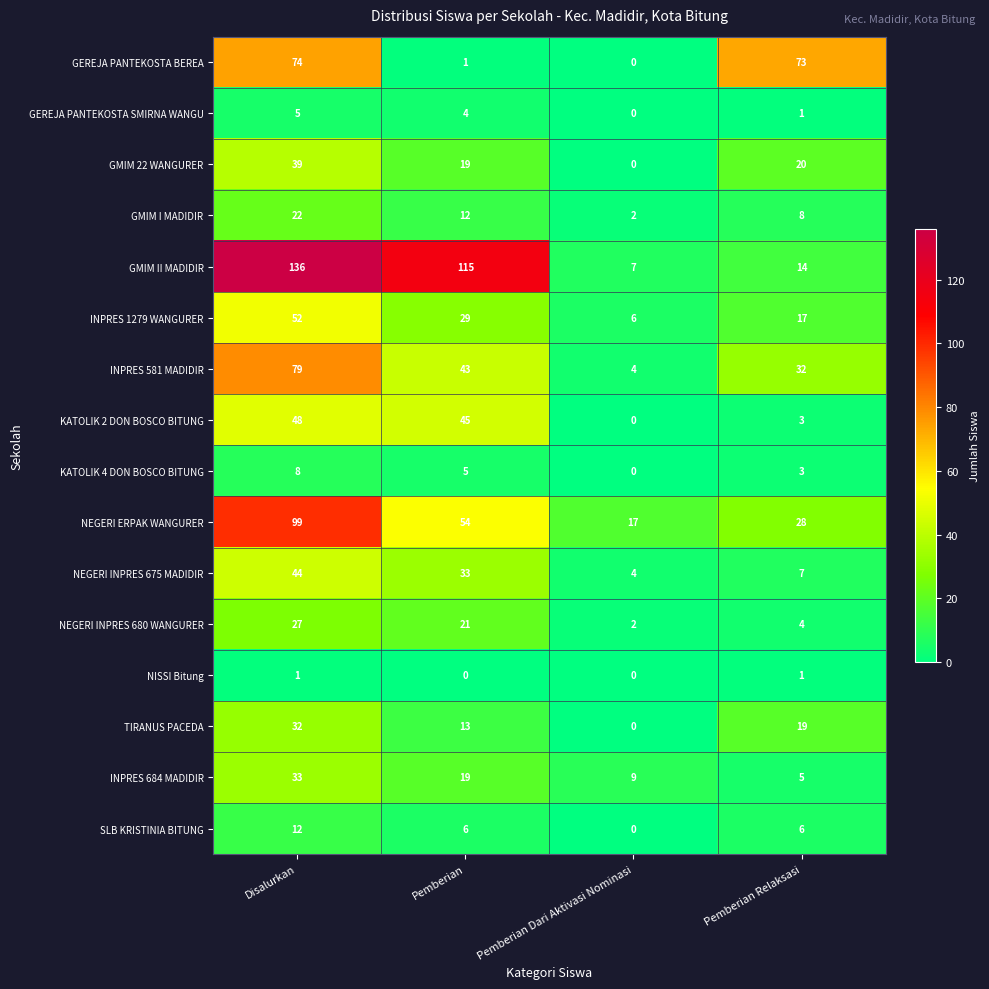

How many values in the NEGERI INPRES 675 MADIDIR series are below 33?

2